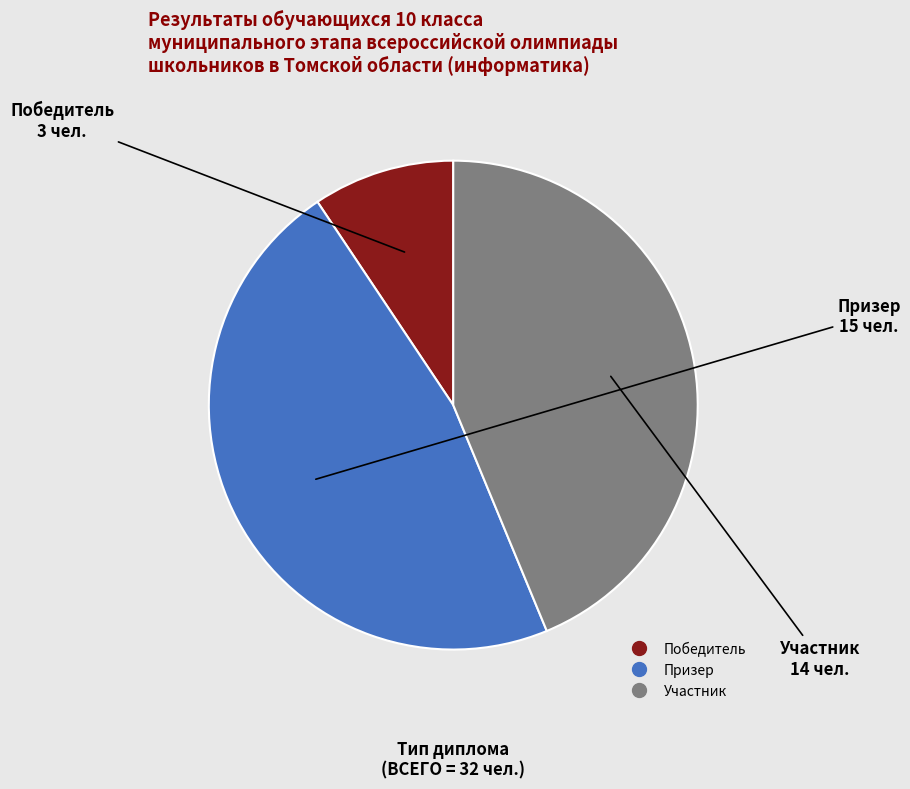

Combined, do Победитель and Призер account for over 50%?

Yes